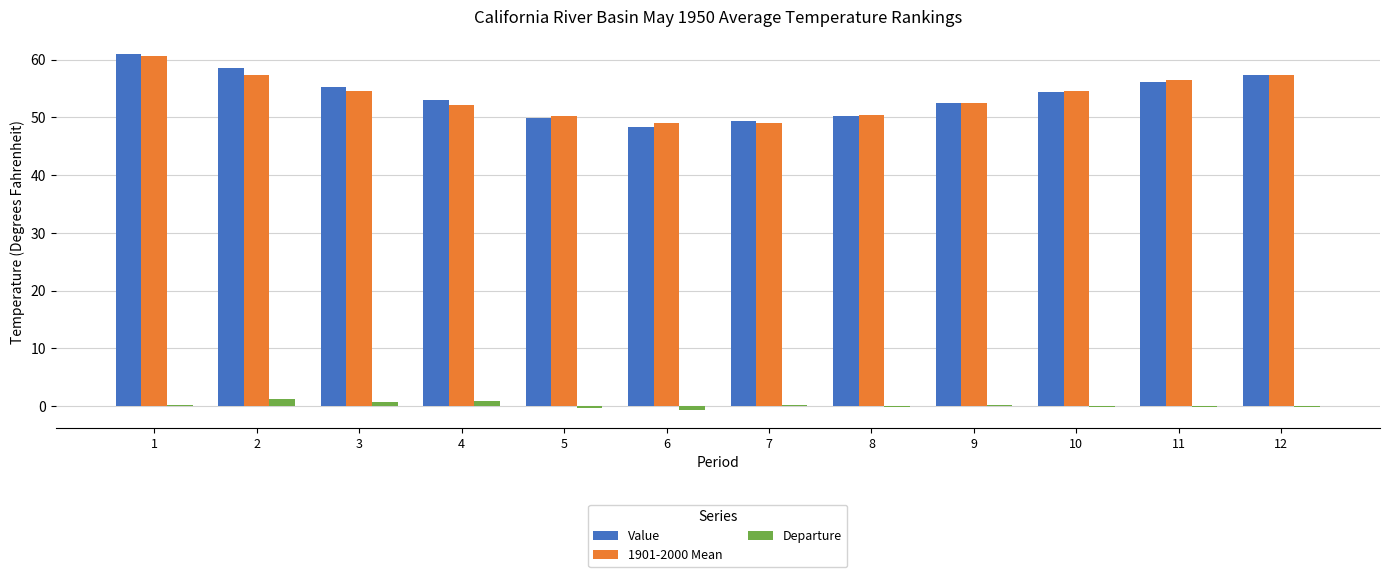

Which series changed the most between 3 and 7?

Value